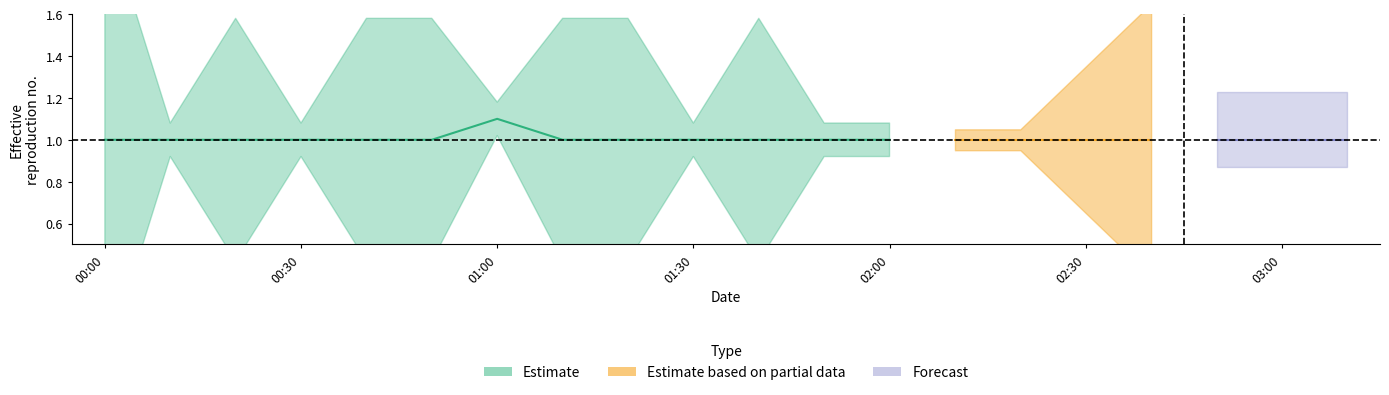

At which category is the sum across all series the highest?

2006/12/30 00:00